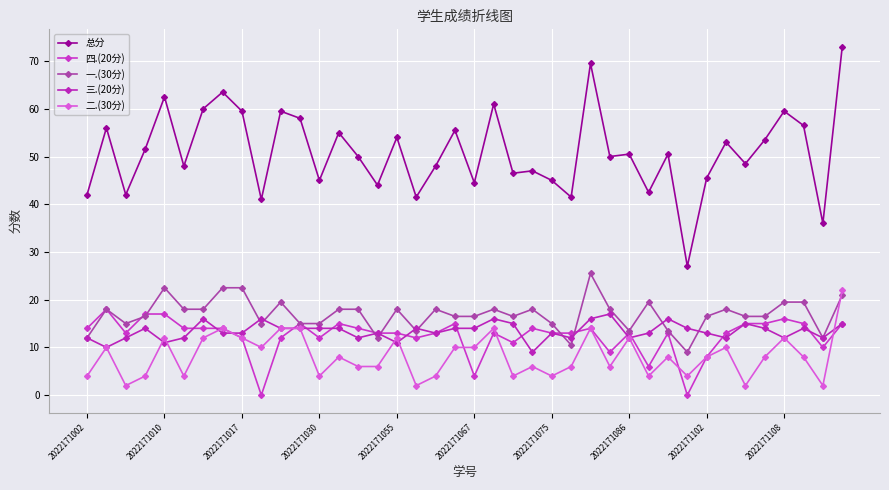

How many data points does each series have?

40